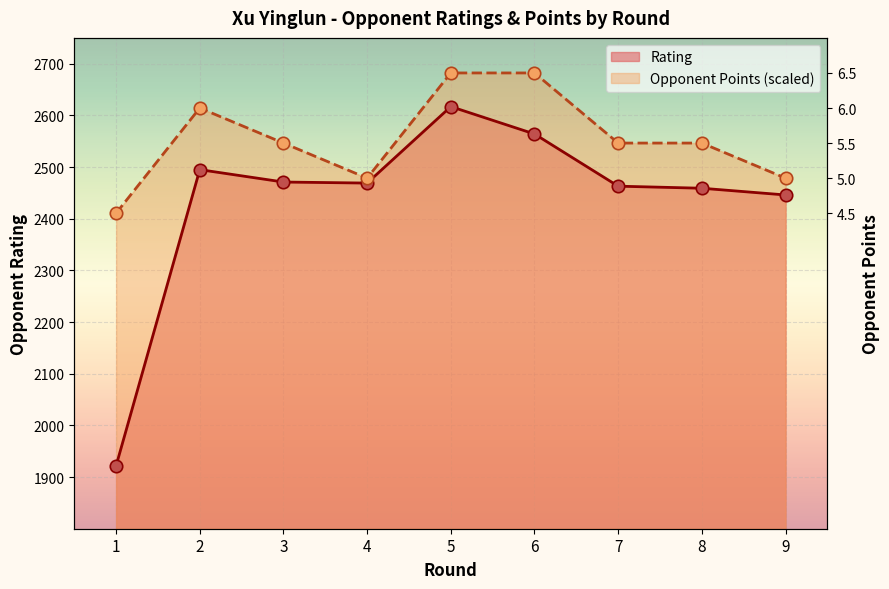

Which series has the largest total across all categories?

Opponent Points